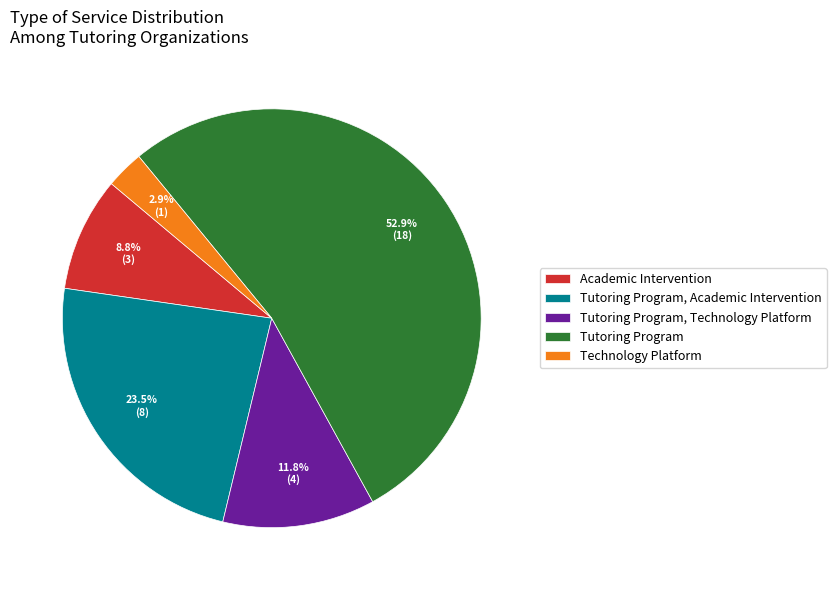

What is the total percentage of Technology Platform and Tutoring Program, Technology Platform?

14.7%